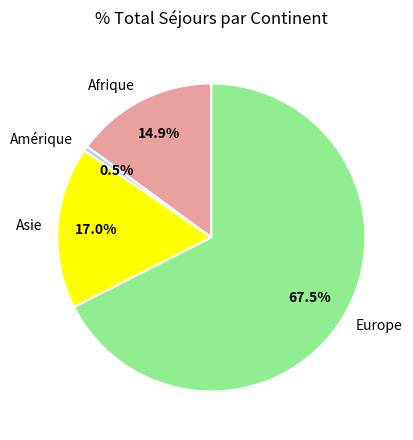

How much of the chart is everything except Afrique?

85.1%